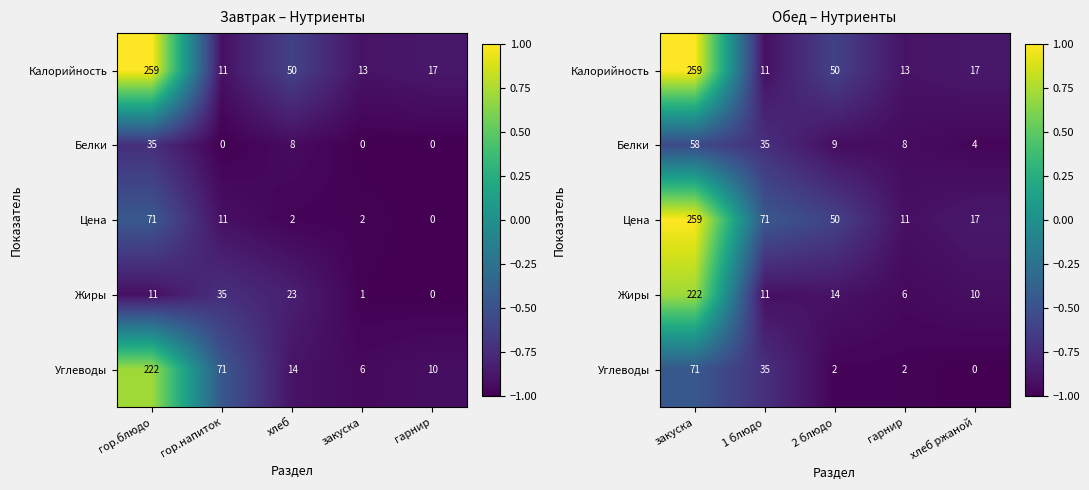

Which has a higher value, гор.блюдо or гор.напиток?

гор.блюдо